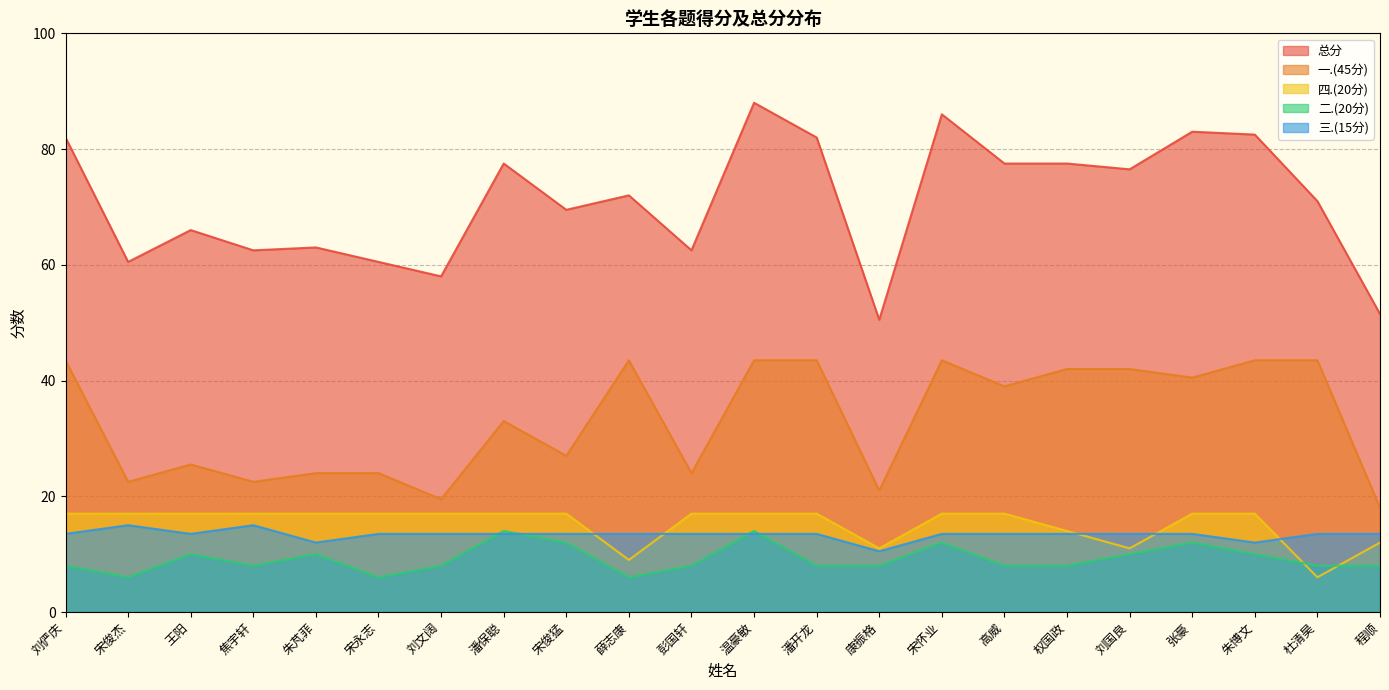

Does the chart have visible grid lines?

Yes